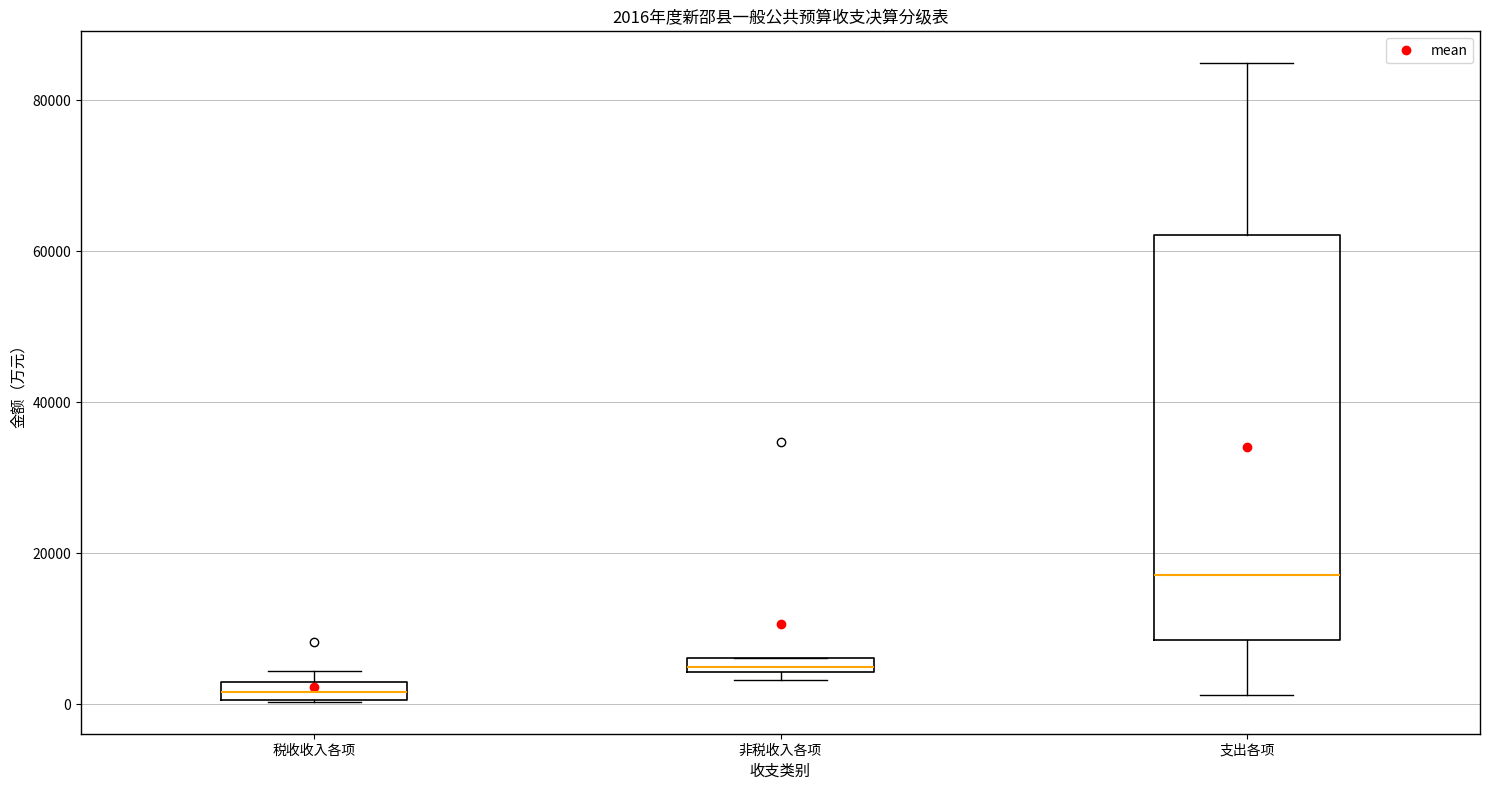

Which box is the tallest, from its lower edge to its upper edge?

支出各项